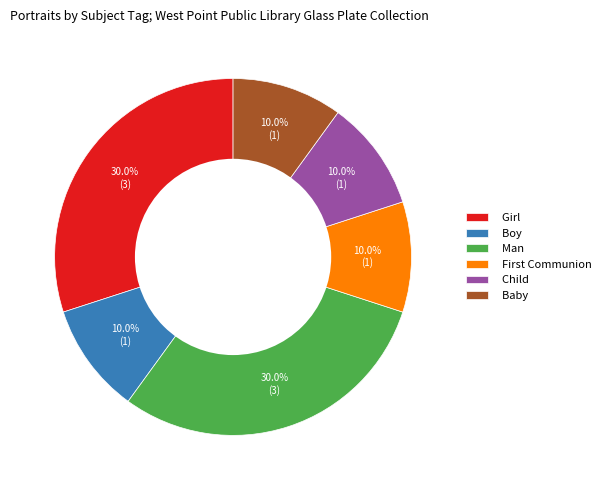

To the nearest percent, what is the difference between the largest and smallest slice percentages?

20%